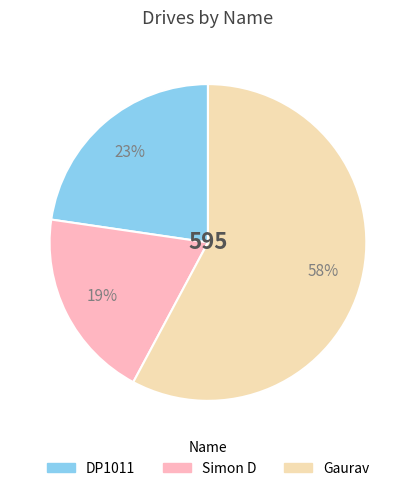

Is the sum of Gaurav and DP1011 greater than half?

Yes